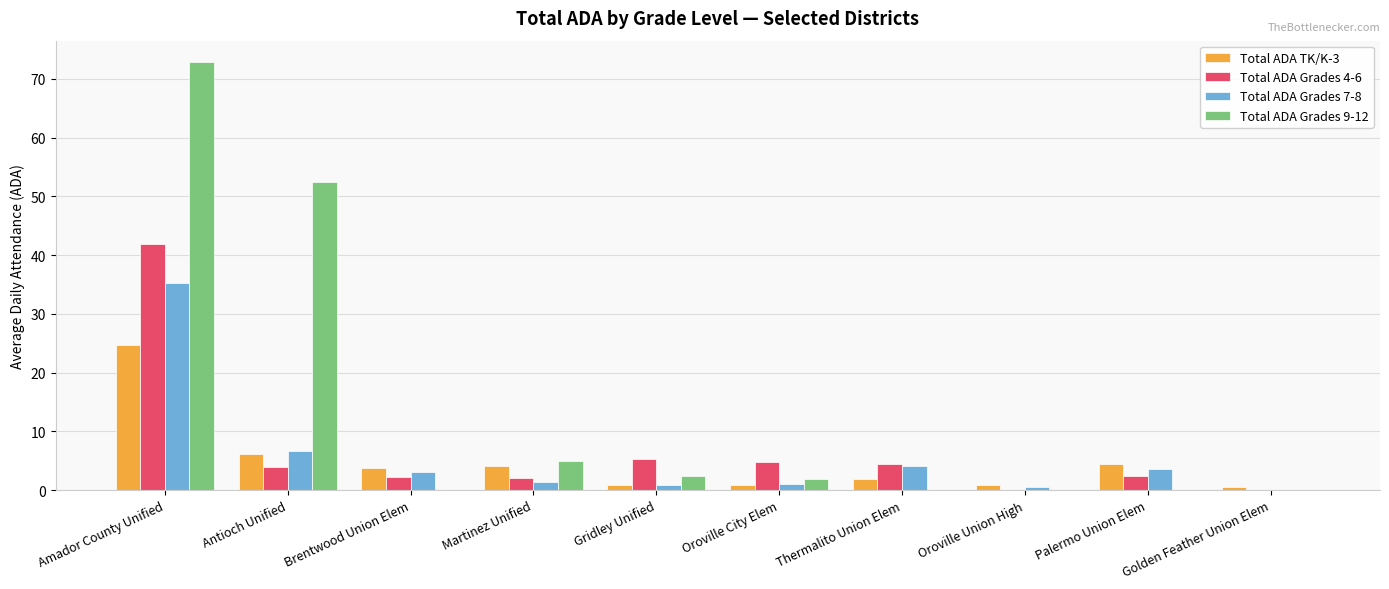

What is the highest value of the Total ADA Grades 9-12 series?

72.9